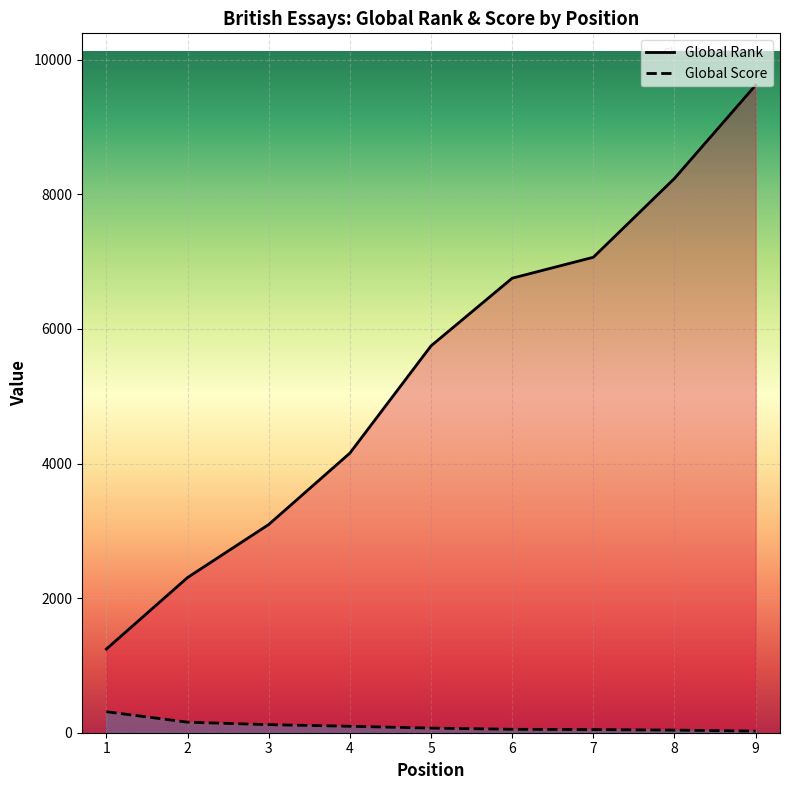

Which label corresponds to the largest value in the chart?

9